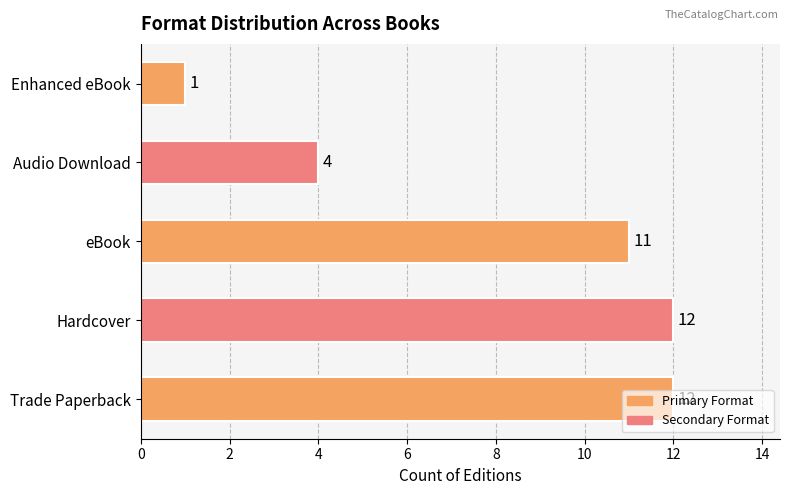

Which has a higher value, eBook or Audio Download?

eBook